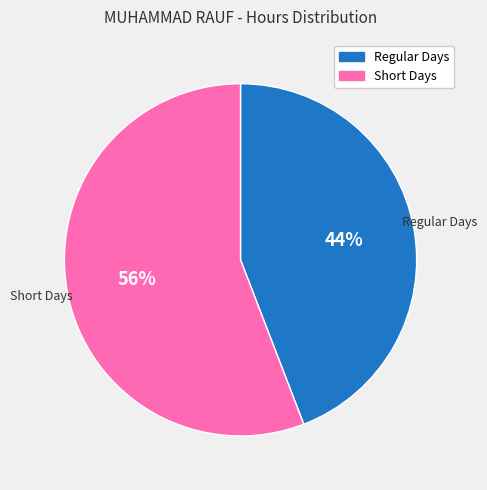

Does any single category account for the majority?

Yes